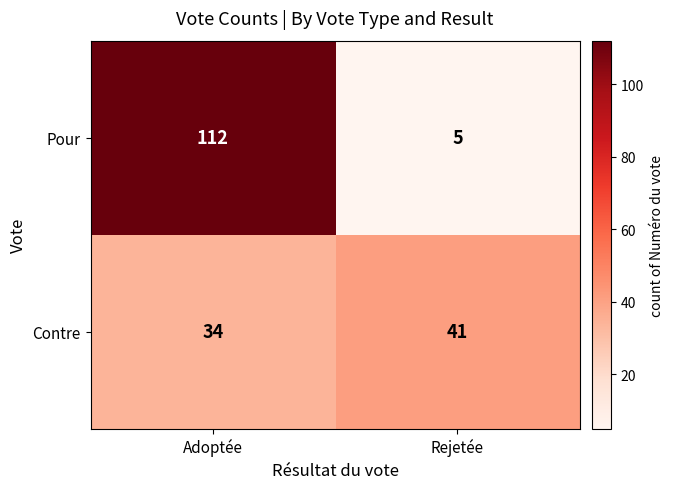

Is the value of Contre at Adoptée greater than the value of Pour at Adoptée?

No